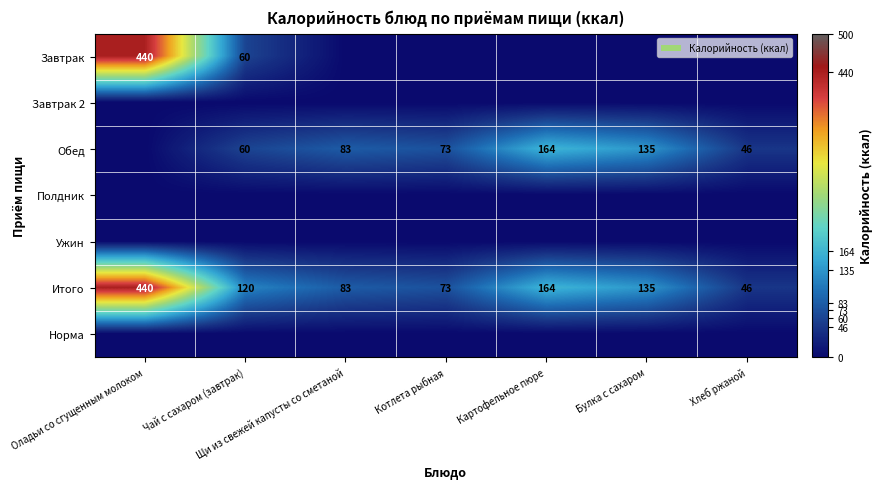

True or false: Обед has a value of 83 at Щи из свежей капусты со сметаной.

True